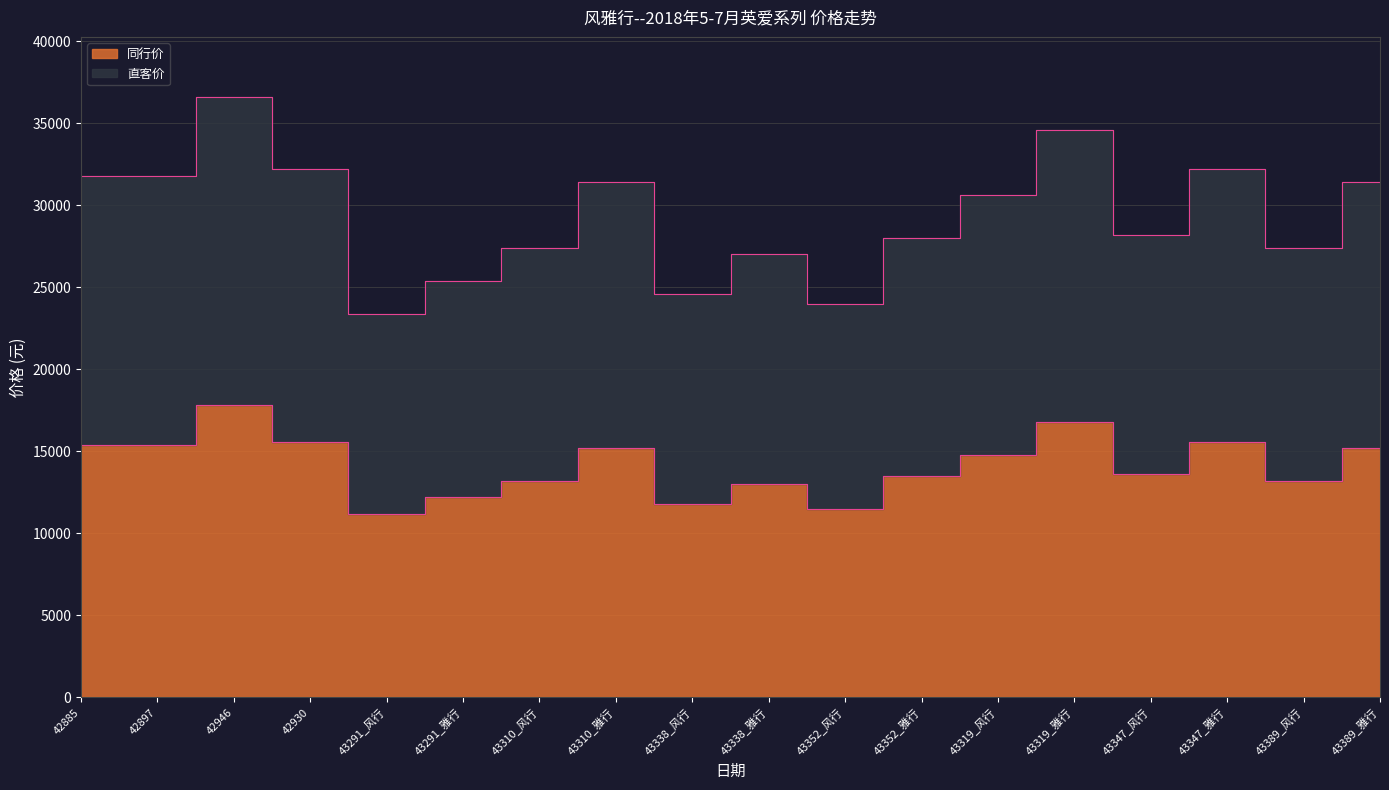

What is the difference between the second highest and second lowest values in the 直客价 series?

10600